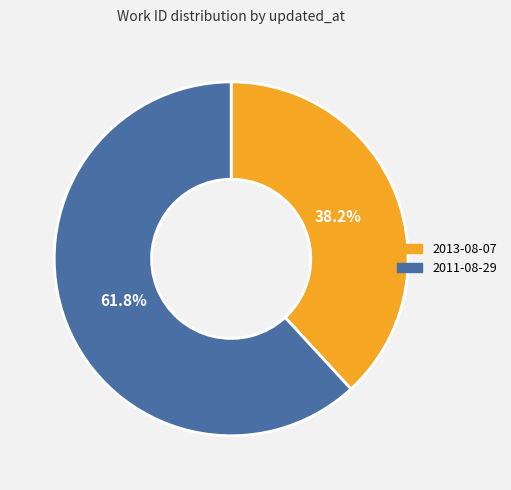

Which slice represents more than half of the pie?

2011-08-29